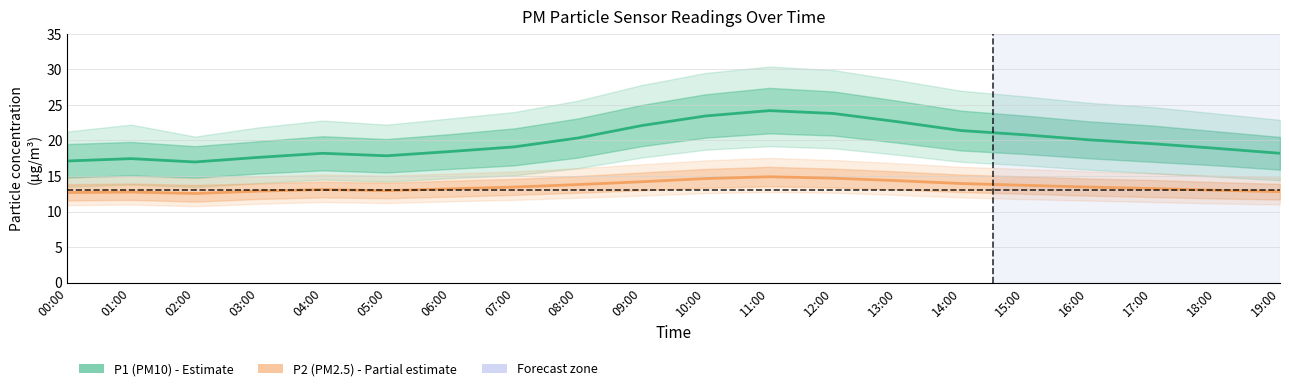

The P1 (PM10) series shows 18.4 at 06:00. True or false?

True